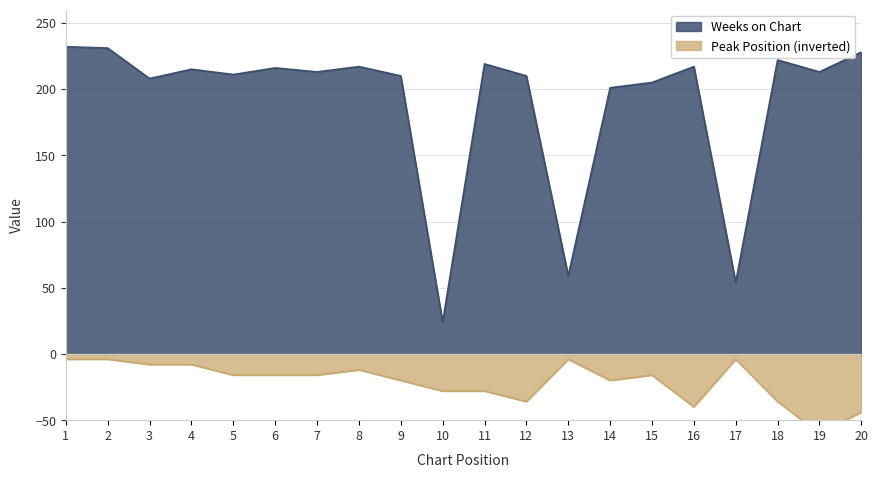

Between 3 and 14, which series saw the biggest shift?

Peak Position